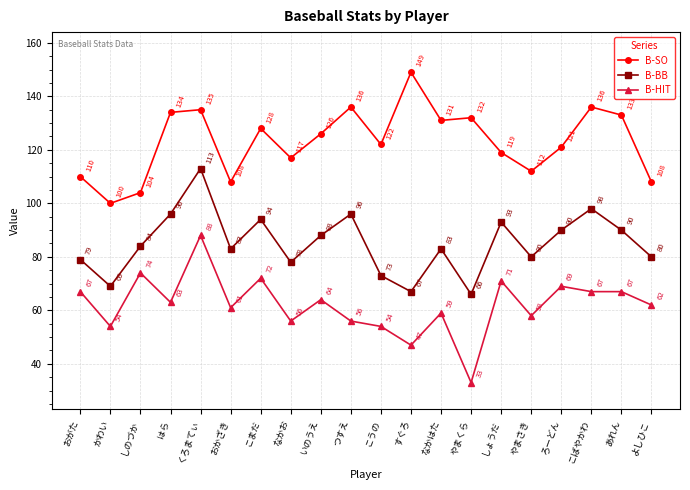

What is the difference between the maximum and second lowest values in the B-HIT series?

41